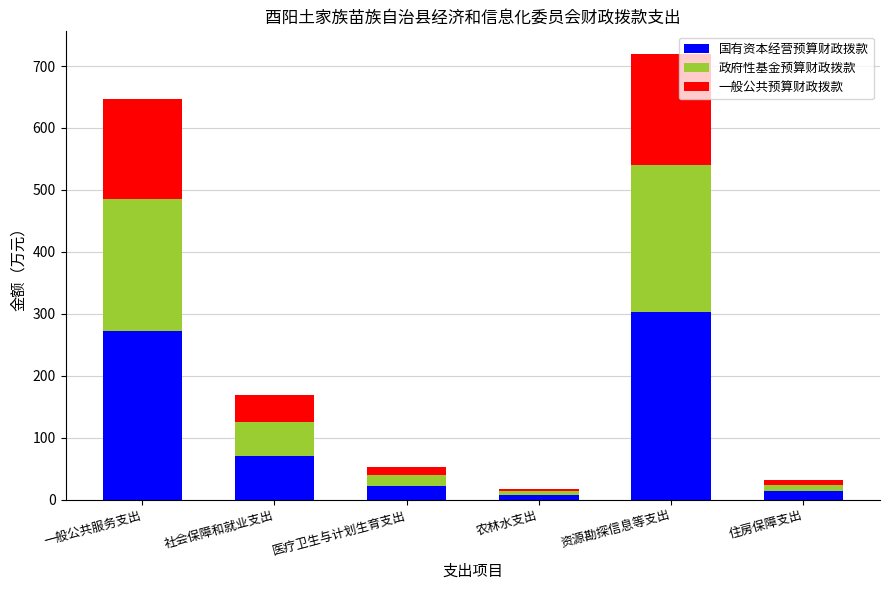

Reading left to right, what are the values for 国有资本经营预算财政拨款?

一般公共服务支出=271.7	社会保障和就业支出=70.6	医疗卫生与计划生育支出=21.8	农林水支出=7.5	资源勘探信息等支出=302.4	住房保障支出=13.6